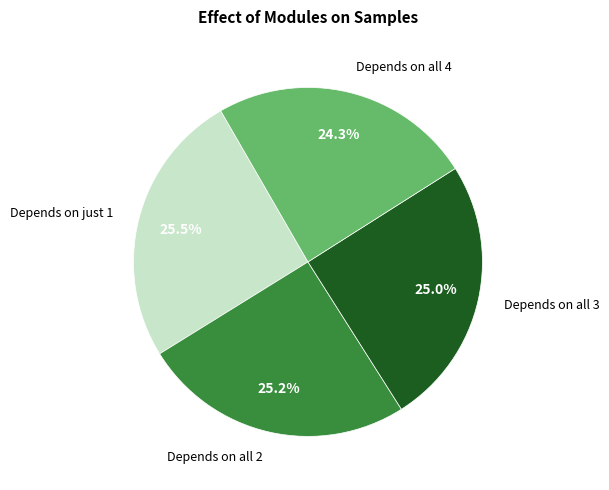

What is the ratio of the value at Depends on all 2 to the value at Depends on all 4?

1.0